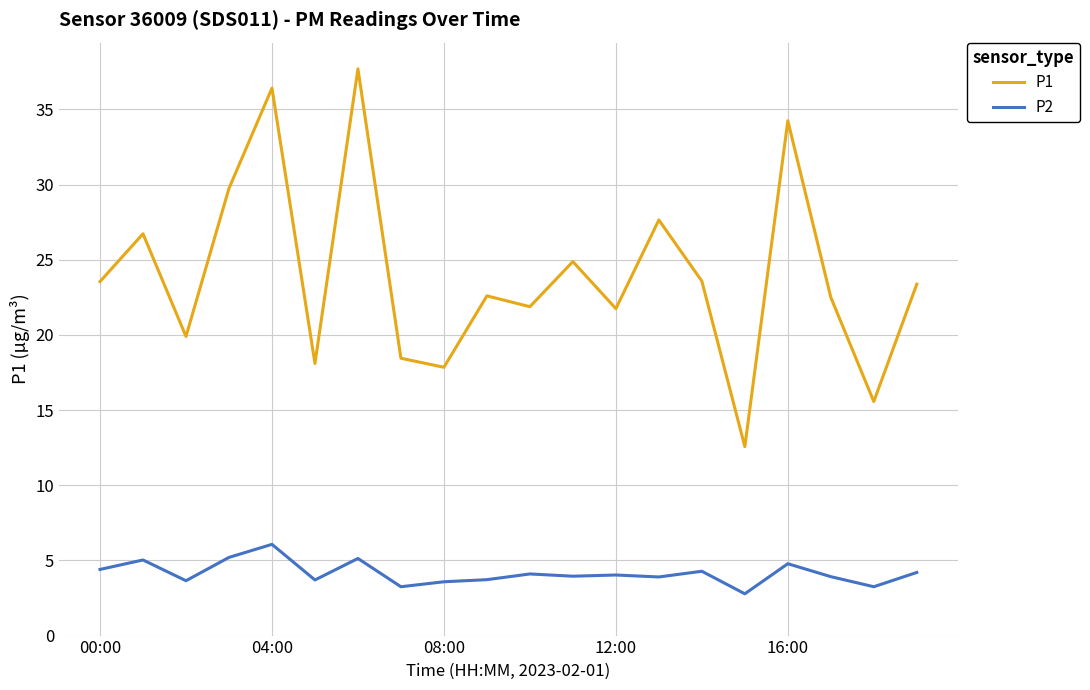

Which series has the largest range (max minus min)?

P1